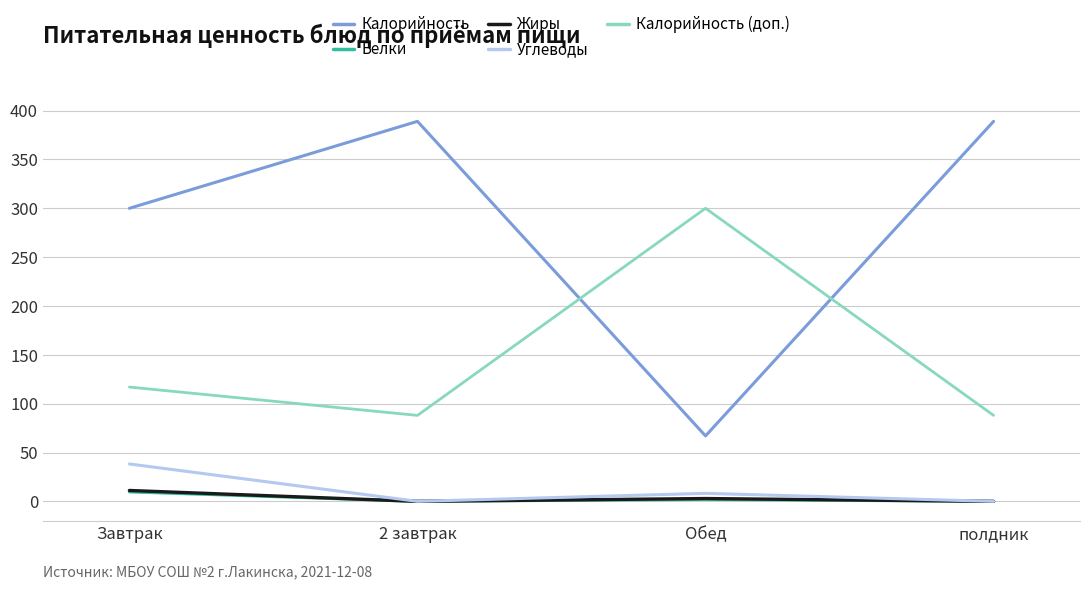

Where is the first local minimum for Калорийность?

Обед